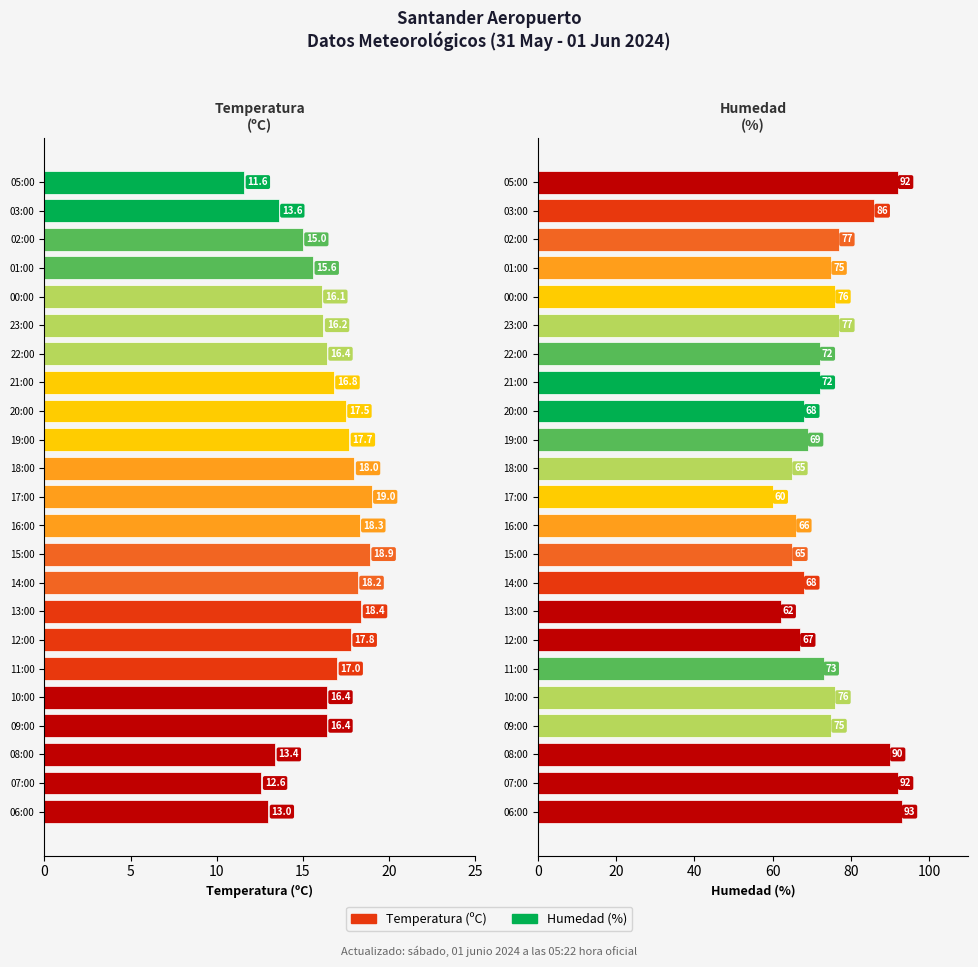

Reading left to right, extract all data points from this chart.

Temperatura (ºC): 11.6	13.6	15.0	15.6	16.1	16.2	16.4	16.8	17.5	17.7	18.0	19.0	18.3	18.9	18.2	18.4	17.8	17.0	16.4	16.4	13.4	12.6	13.0
Humedad (%): 92.0	86.0	77.0	75.0	76.0	77.0	72.0	72.0	68.0	69.0	65.0	60.0	66.0	65.0	68.0	62.0	67.0	73.0	76.0	75.0	90.0	92.0	93.0